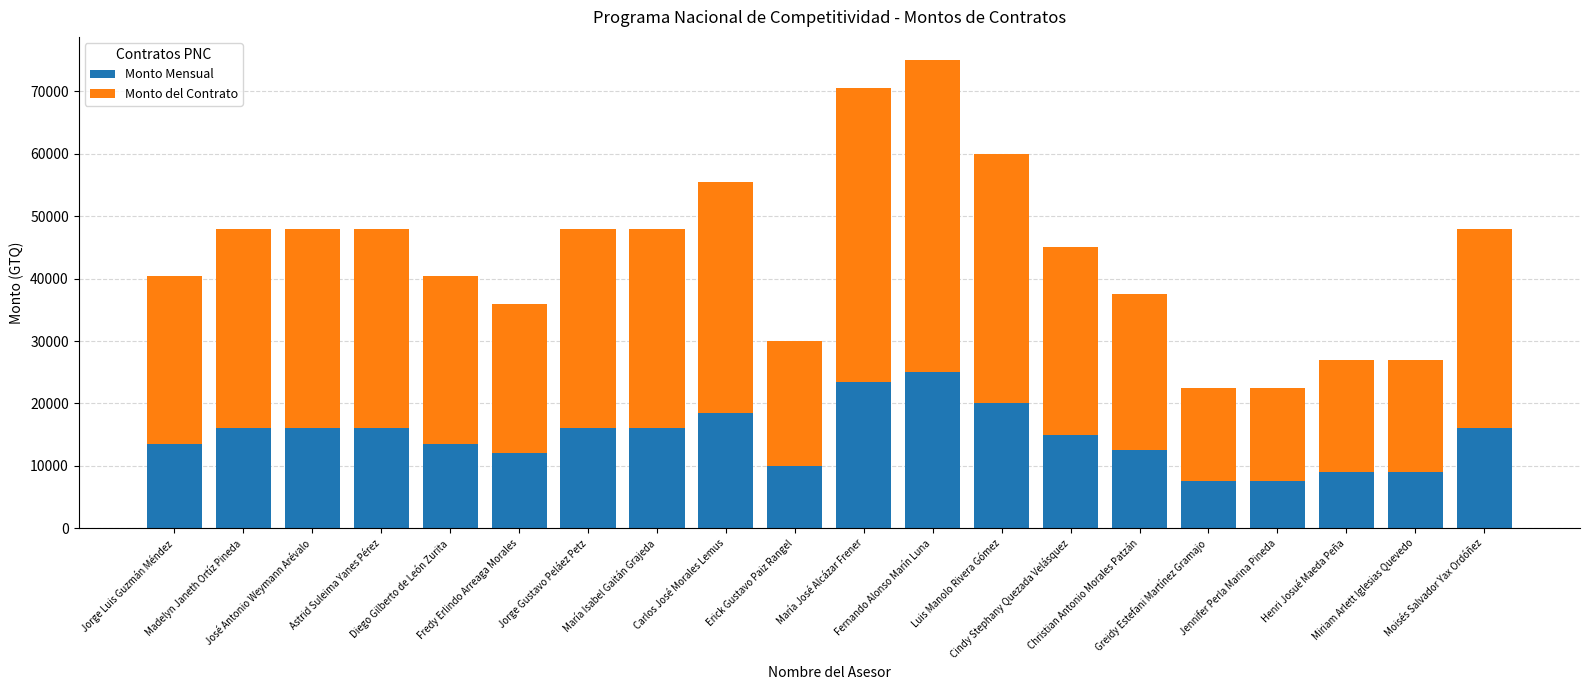

What is the difference between the maximum and minimum values in the Monto Mensual series?

17500